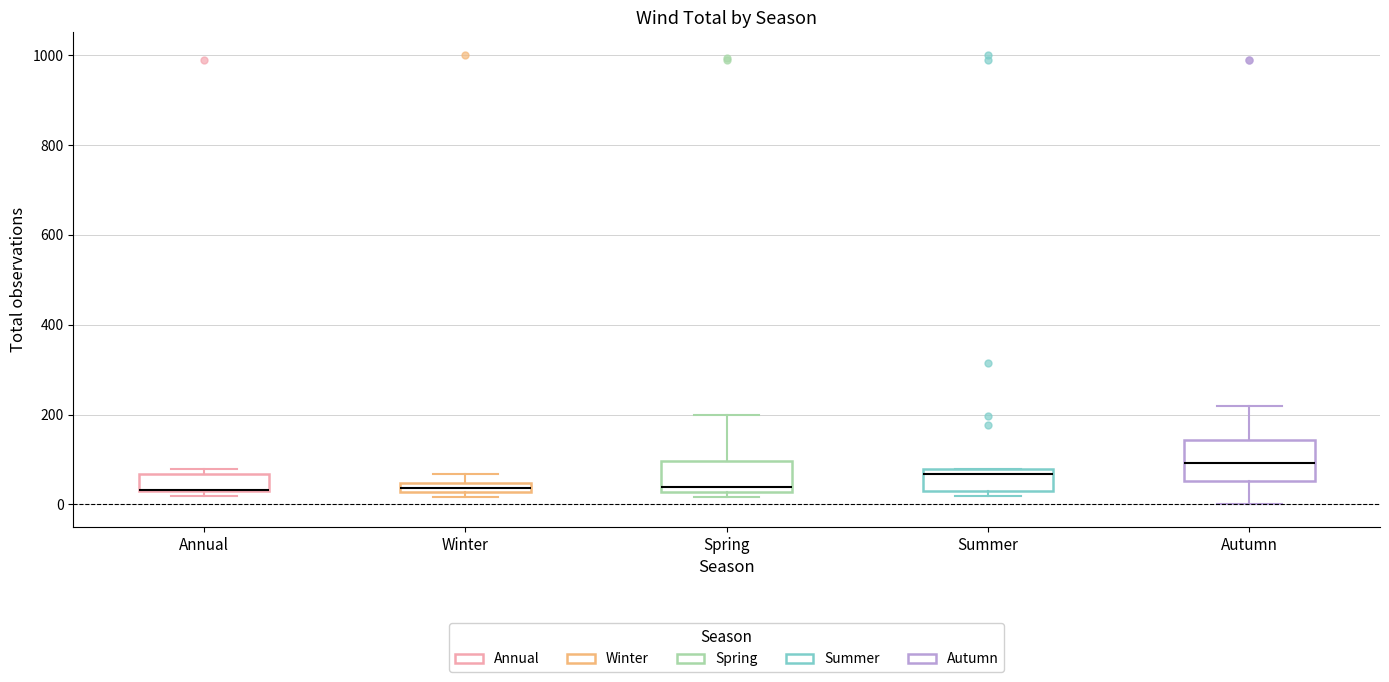

Where is the lower edge of the box for Autumn on the y-axis? The values are not printed on the chart, so give them approximately, as read against the axis.

60